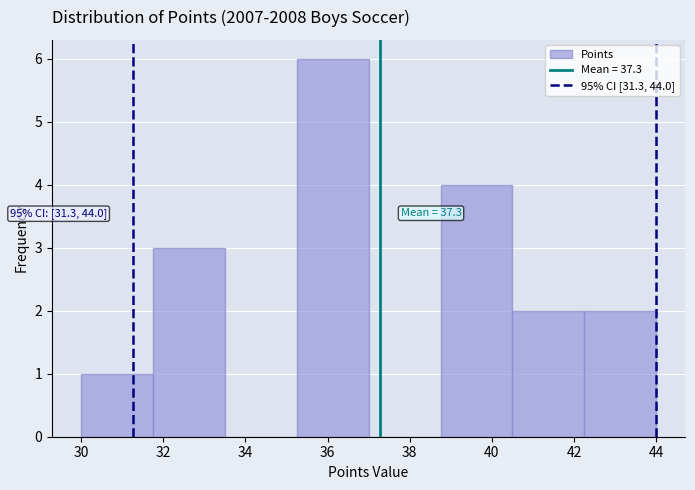

Which range on the x-axis has the tallest bar?

35.25 to 37.00